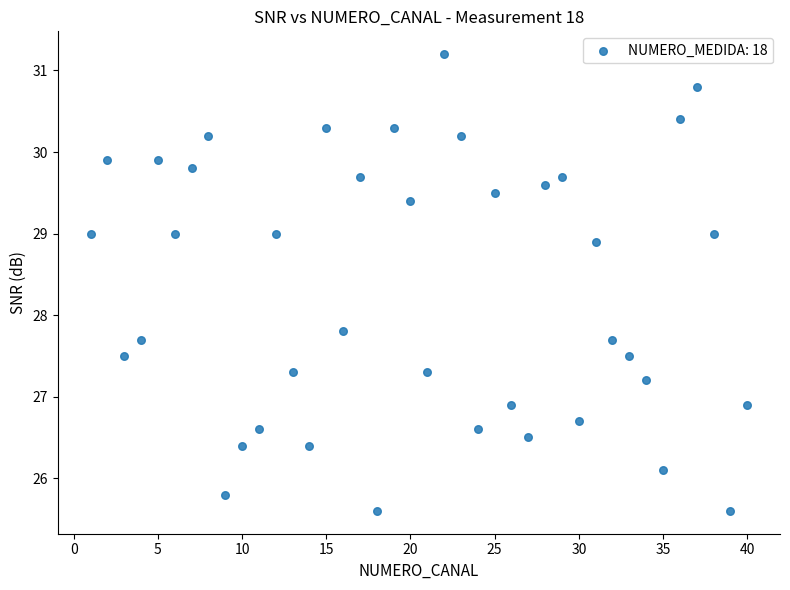

What is the range of Y values (max minus min)?

5.6